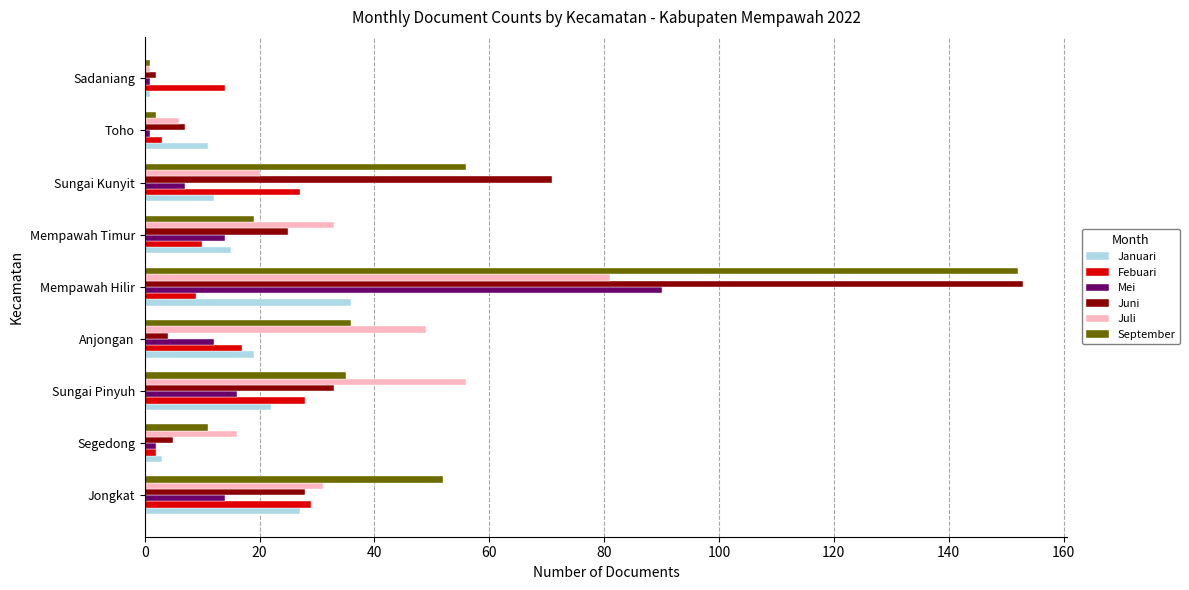

Count the number of data series in this chart.

6